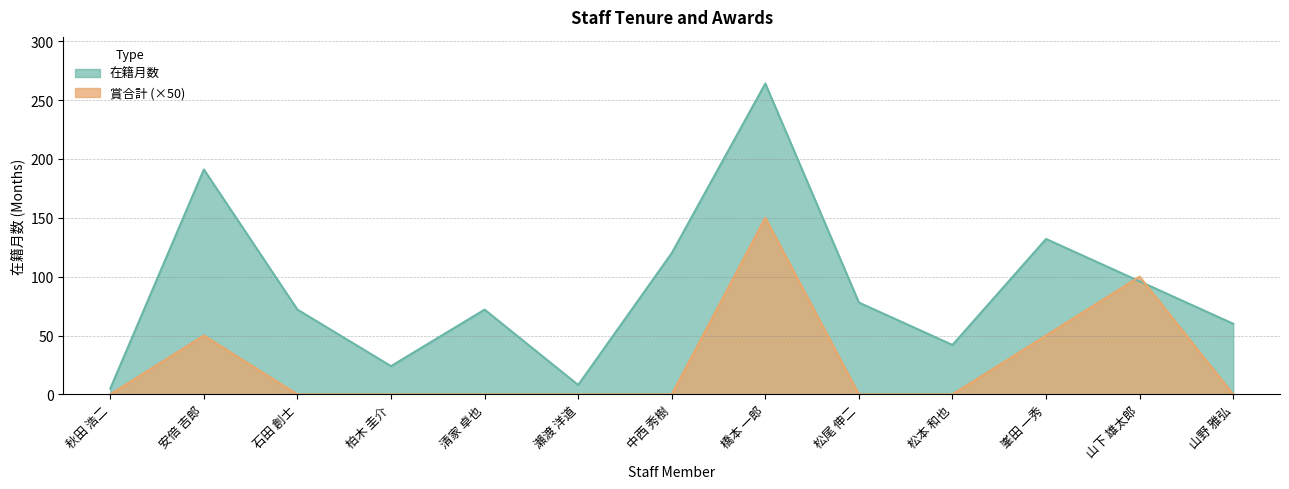

Which series has the widest spread of values?

在籍月数